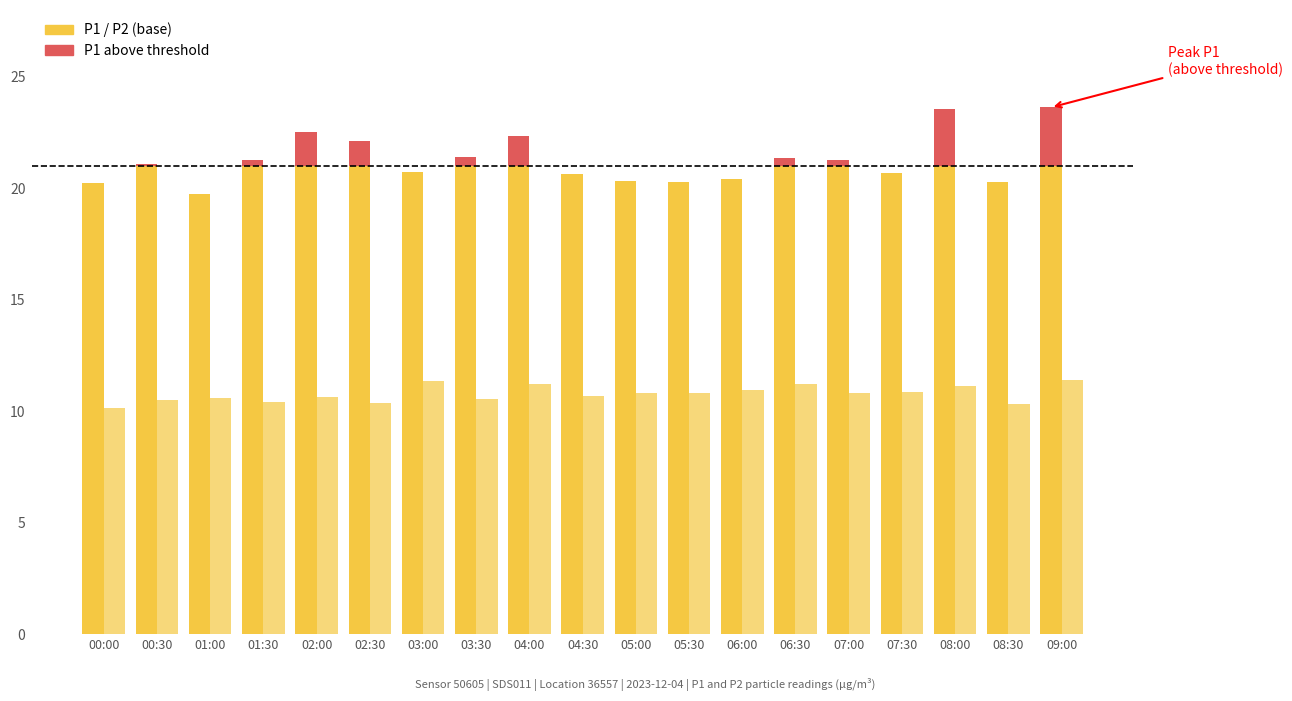

Which has a higher value, 01:00 or 08:30?

08:30